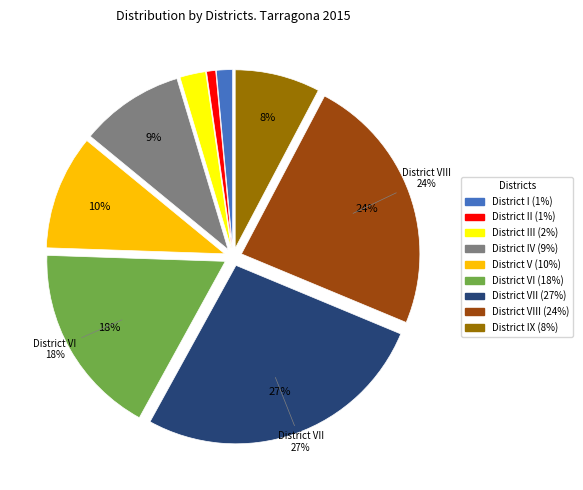

Is there any slice that represents more than half of the pie?

No